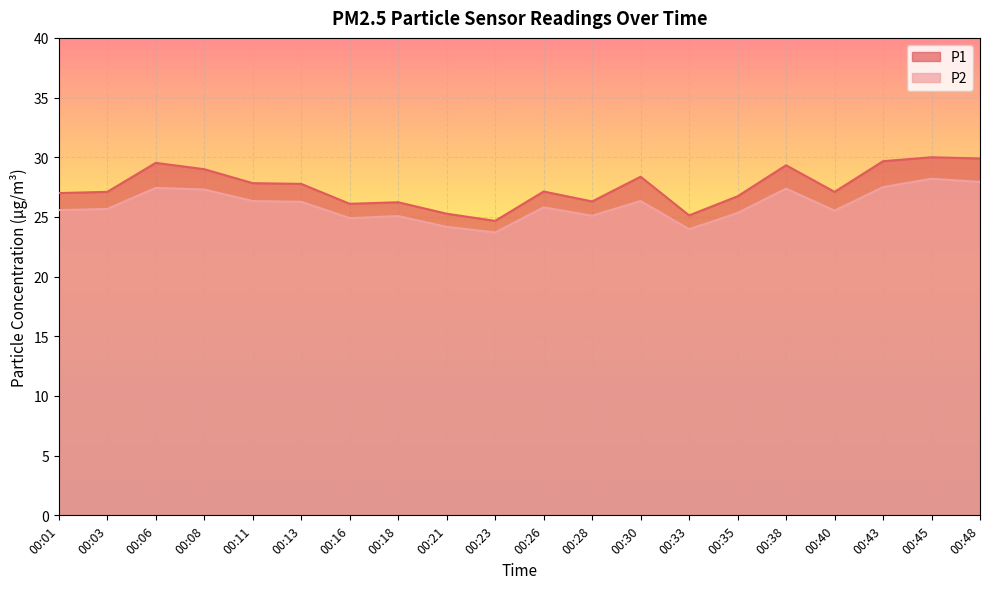

What are all the series names shown in the legend?

P1, P2